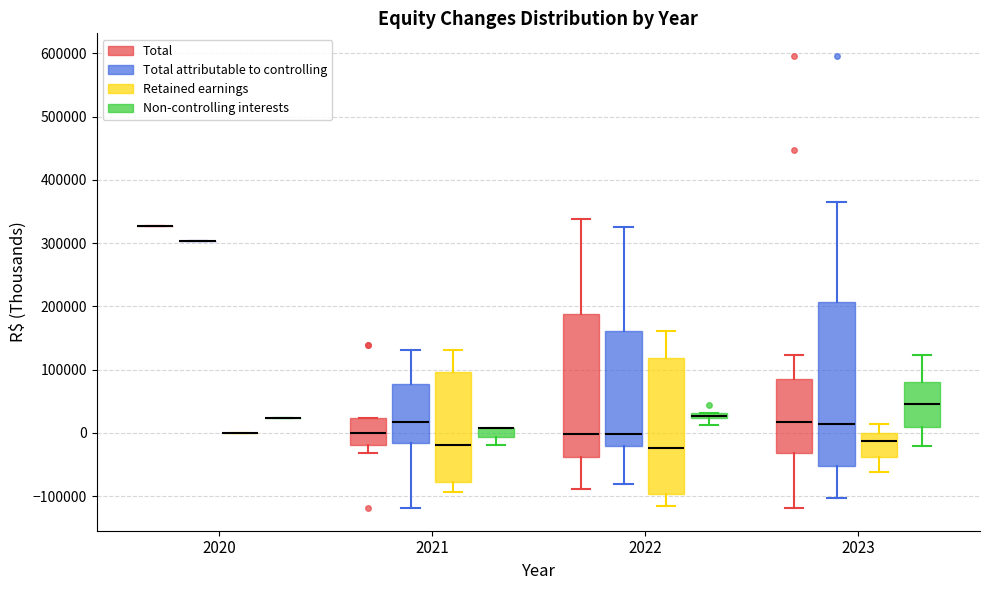

Where does the lower whisker of the box for 2021 (Non-controlling interests) end on the y-axis? The values are not printed on the chart, so give them approximately, as read against the axis.

-20000